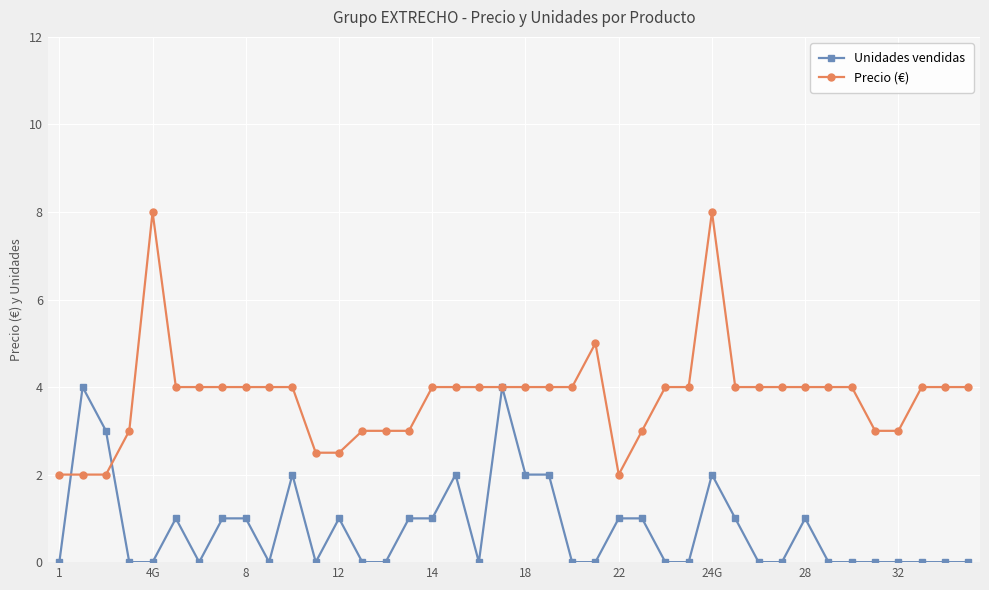

True or false: Precio (€) has more than 2 interior local peaks.

True